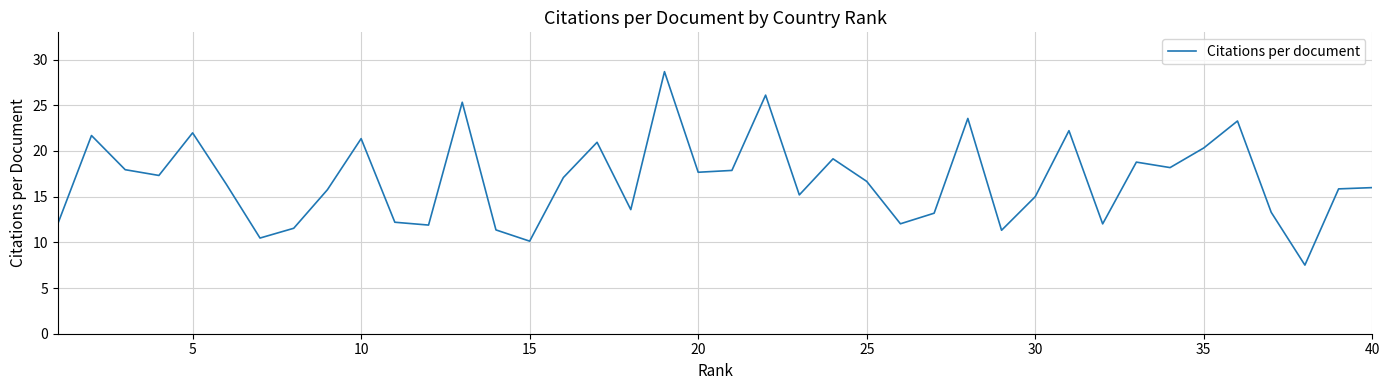

What is the difference between the maximum and minimum values?

21.2